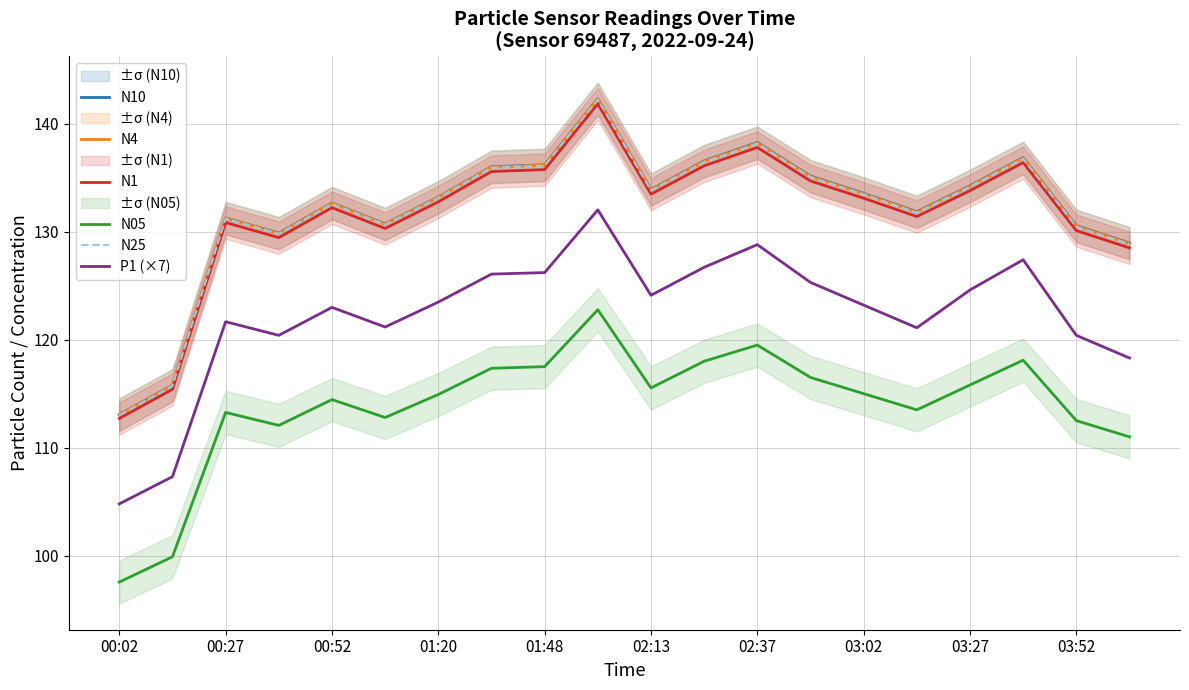

Does the chart have visible grid lines?

Yes